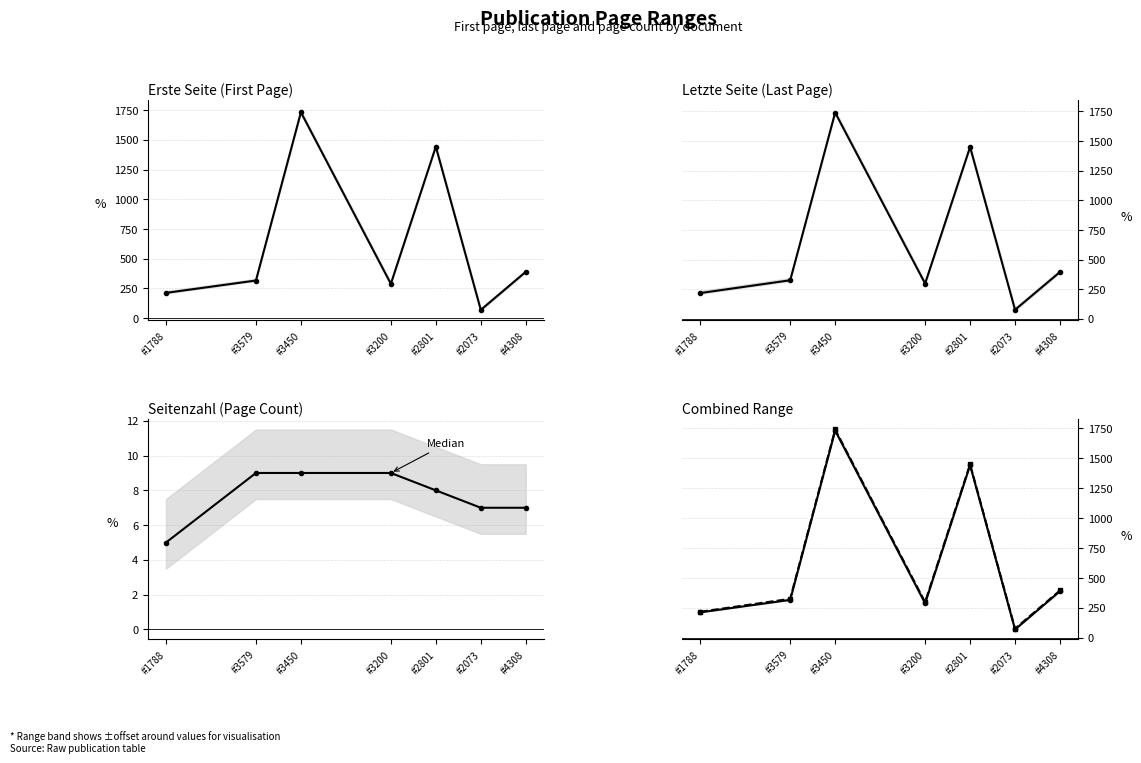

Count the number of categories in the chart.

7